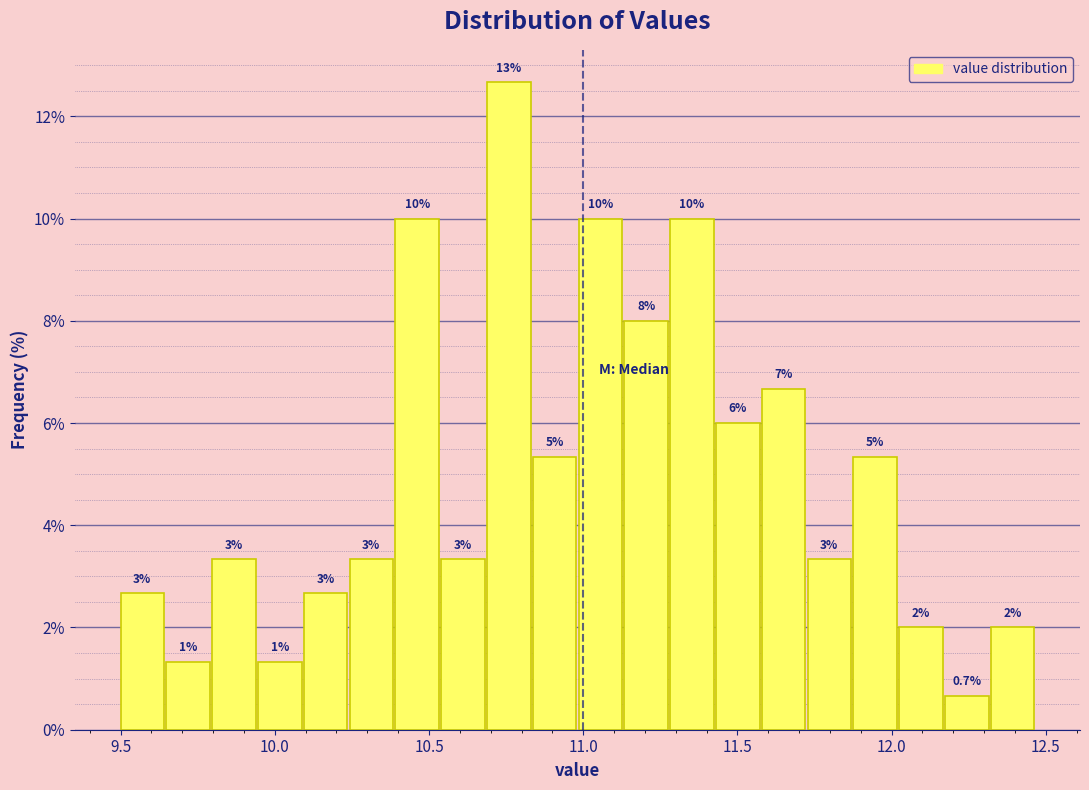

Around what value on the x-axis is the tallest bar? Give the approximate position of its centre, as read against the axis.

10.75